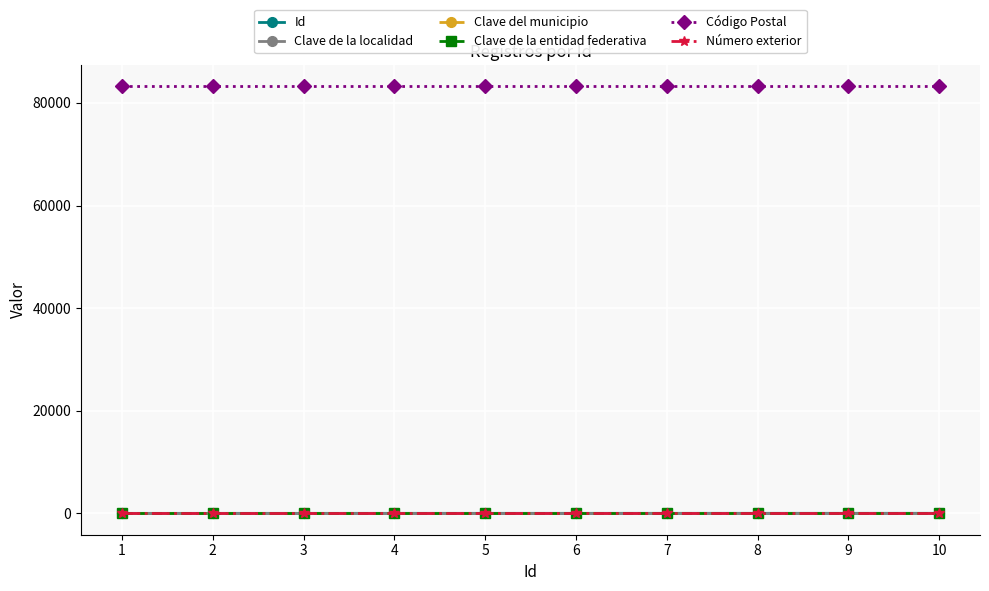

At which category is the sum across all series the highest?

10